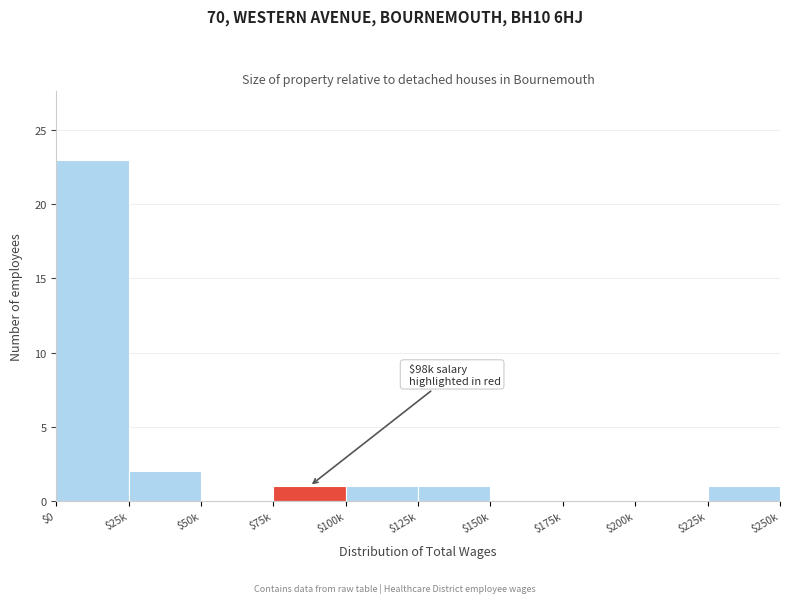

Which category has the highest value across all series?

$0